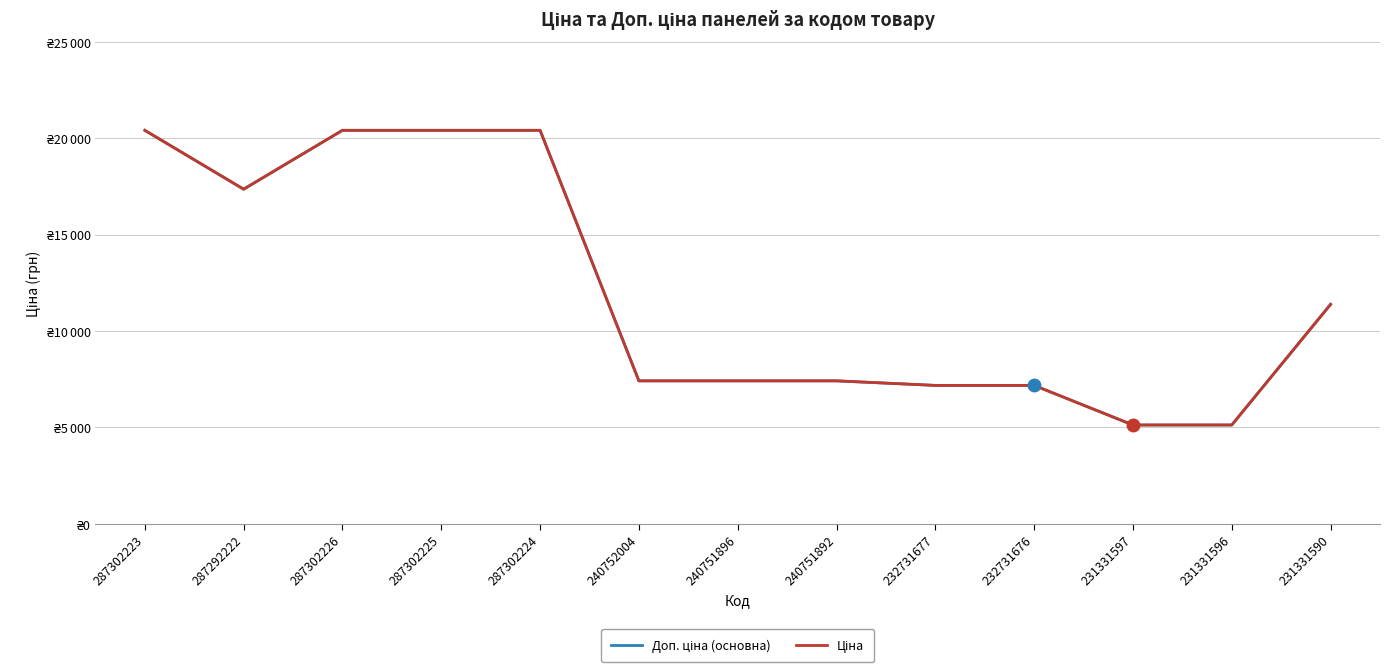

At 287302224, list the series in order from largest to smallest.

Доп. ціна (основна), Ціна